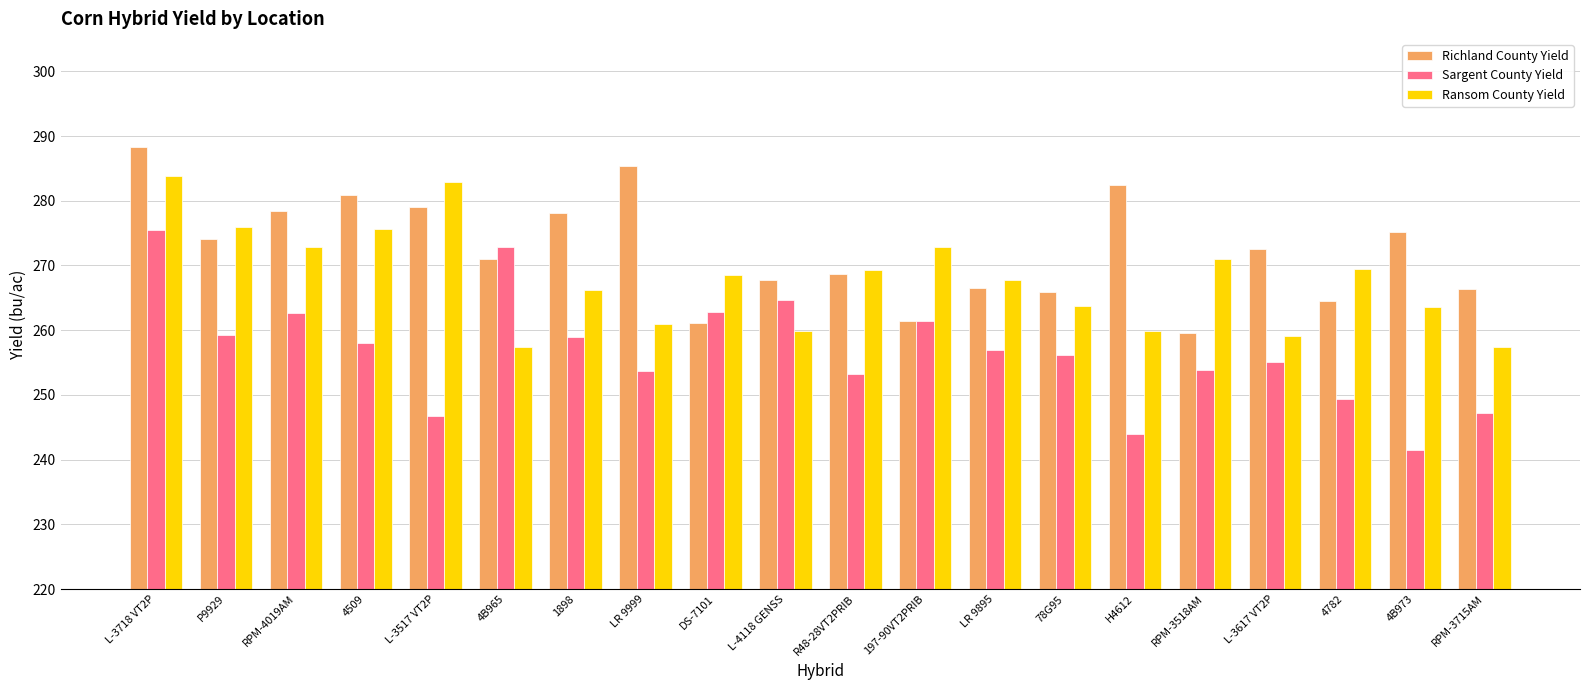

True or false: Sargent County Yield has a value of 253.7 at LR 9999.

True